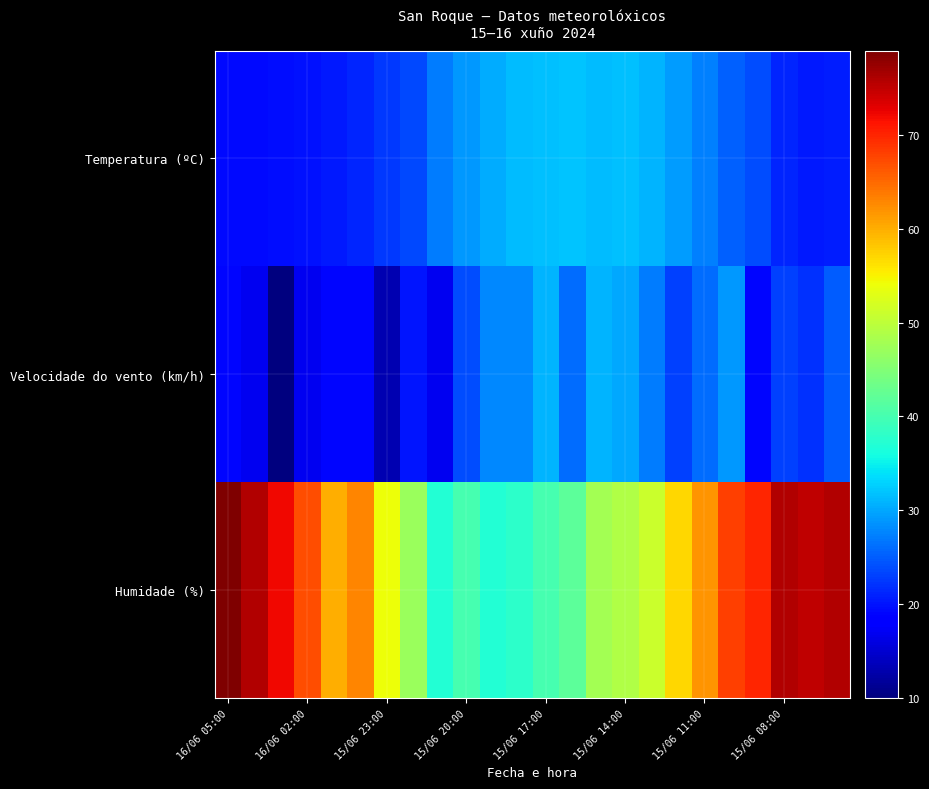

Reading left to right, what are all the values shown in this chart?

Temperatura (ºC): 19.3	19.3	19.7	19.9	20.4	21.1	22.4	23.6	27.1	29.1	30.3	31.4	31.6	31.9	31.3	31.6	31.0	29.3	27.4	25.3	24.0	21.2	20.3	20.7
Velocidade do vento (km/h): 19.0	17.0	10.0	17.0	19.0	19.0	13.0	20.0	17.0	24.0	28.0	28.0	31.0	26.0	31.0	30.0	27.0	23.0	26.0	29.0	19.0	23.0	22.0	25.0
Humidade (%): 79.0	76.0	72.0	67.0	60.0	63.0	54.0	47.0	37.0	40.0	37.0	38.0	40.0	42.0	48.0	49.0	51.0	57.0	62.0	68.0	70.0	76.0	75.0	76.0